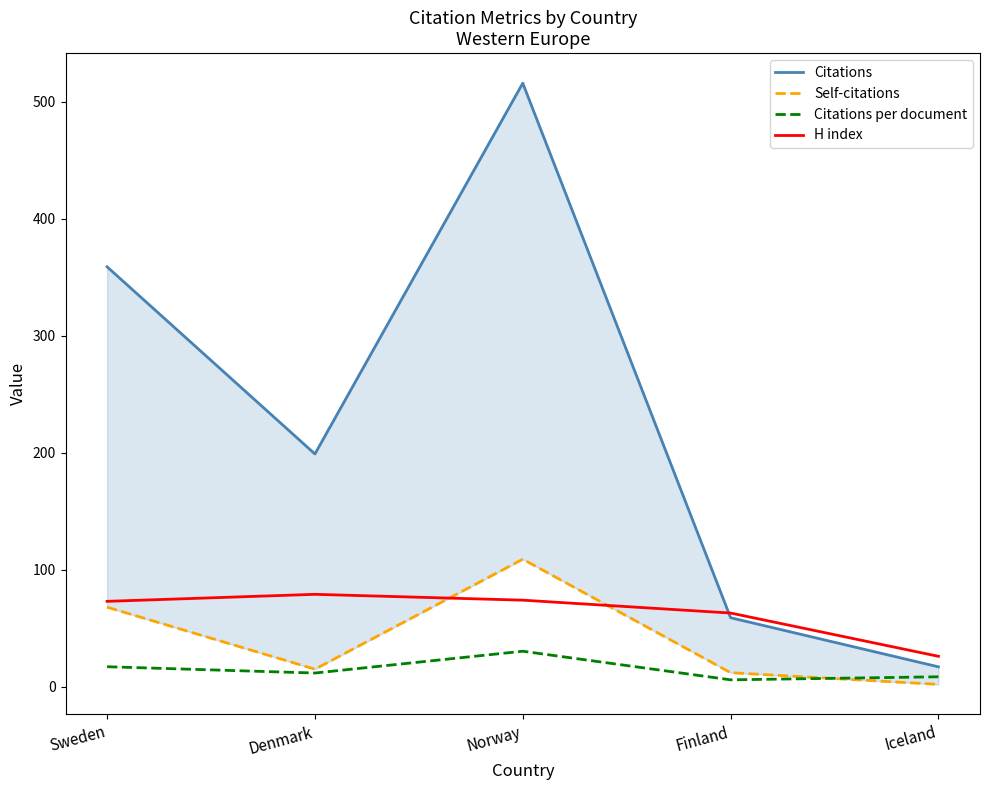

List the series in order of their peak value, highest first.

Citations, Self-citations, H index, Citations per document